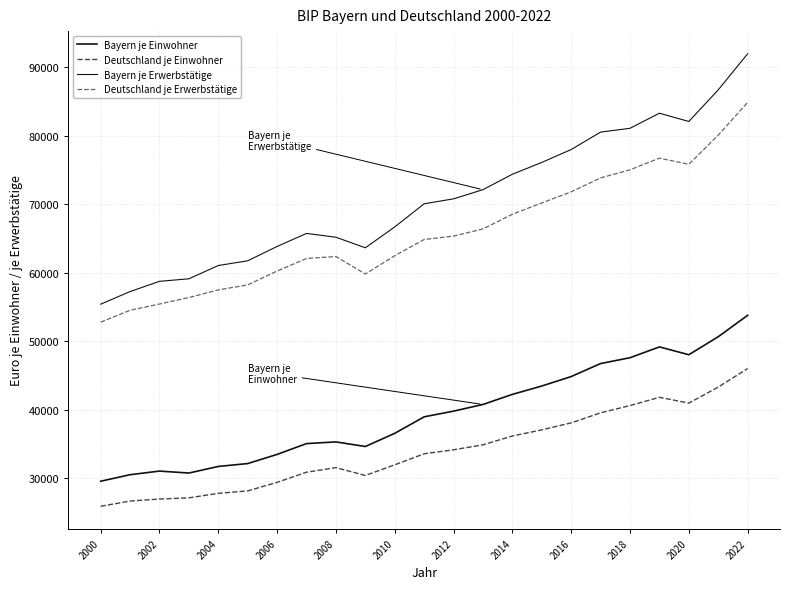

Which series has the largest total across all categories?

Bayern je Erwerbstätige